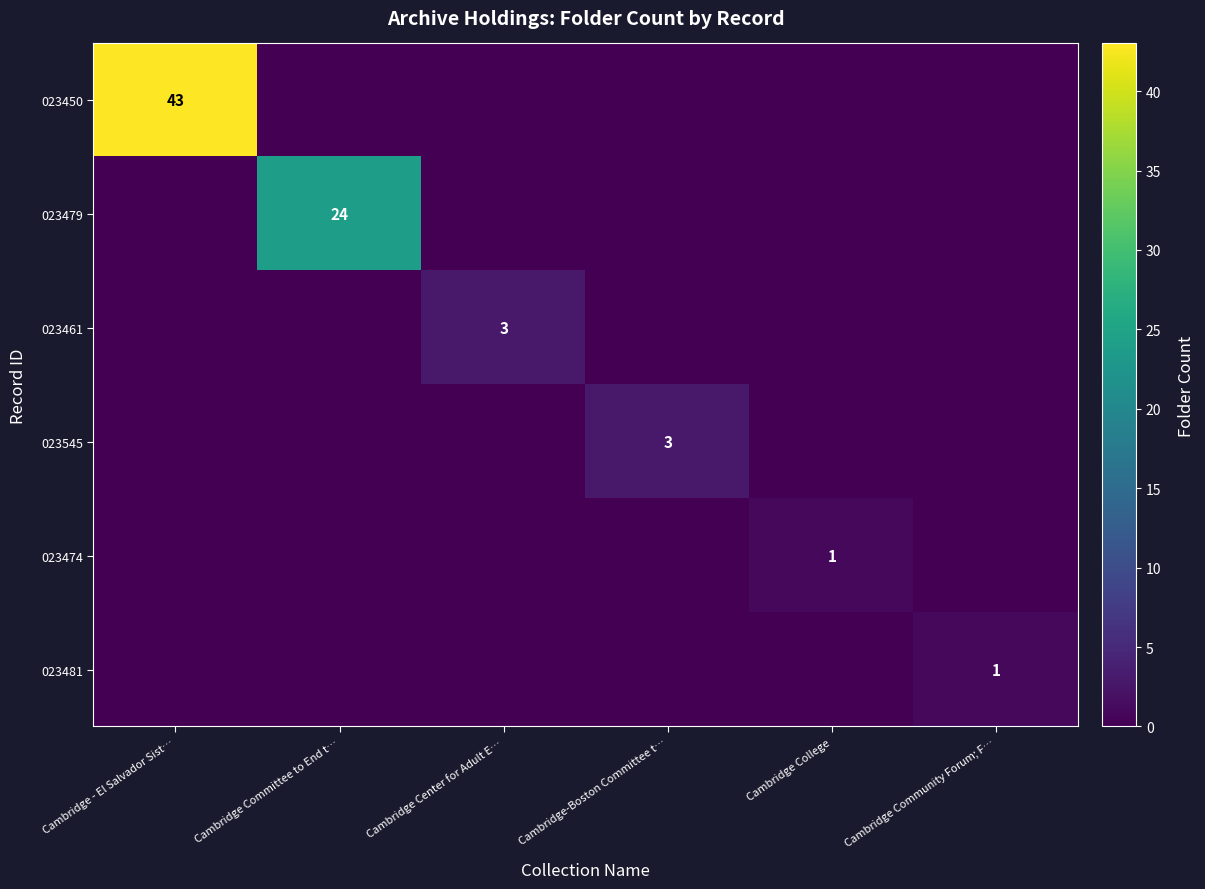

The 023474 series shows 1 at Cambridge College. True or false?

True